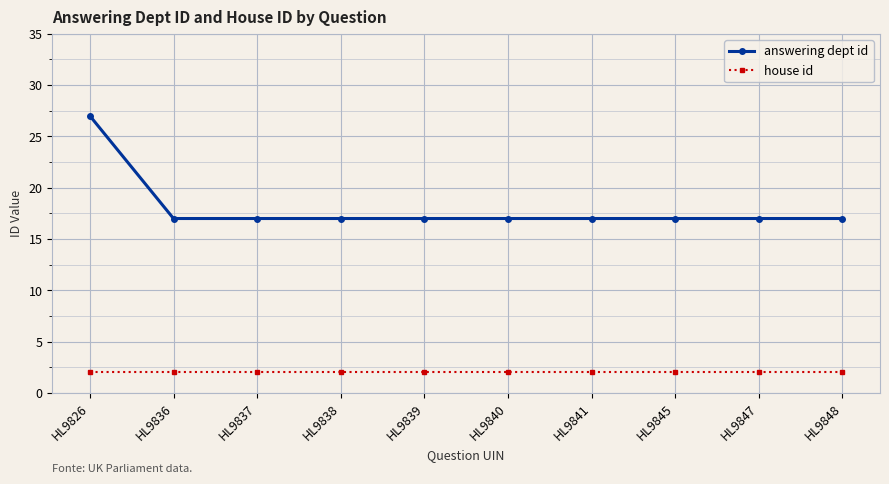

Which series has the largest total across all categories?

answering dept id